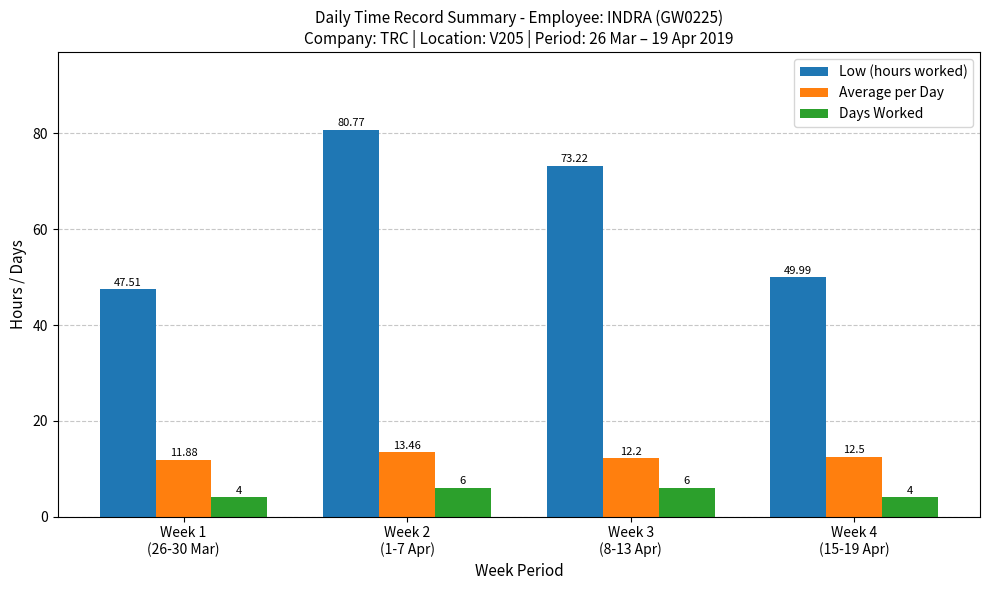

At which label is Average per Day closest to 12?

Week 1
(26-30 Mar)